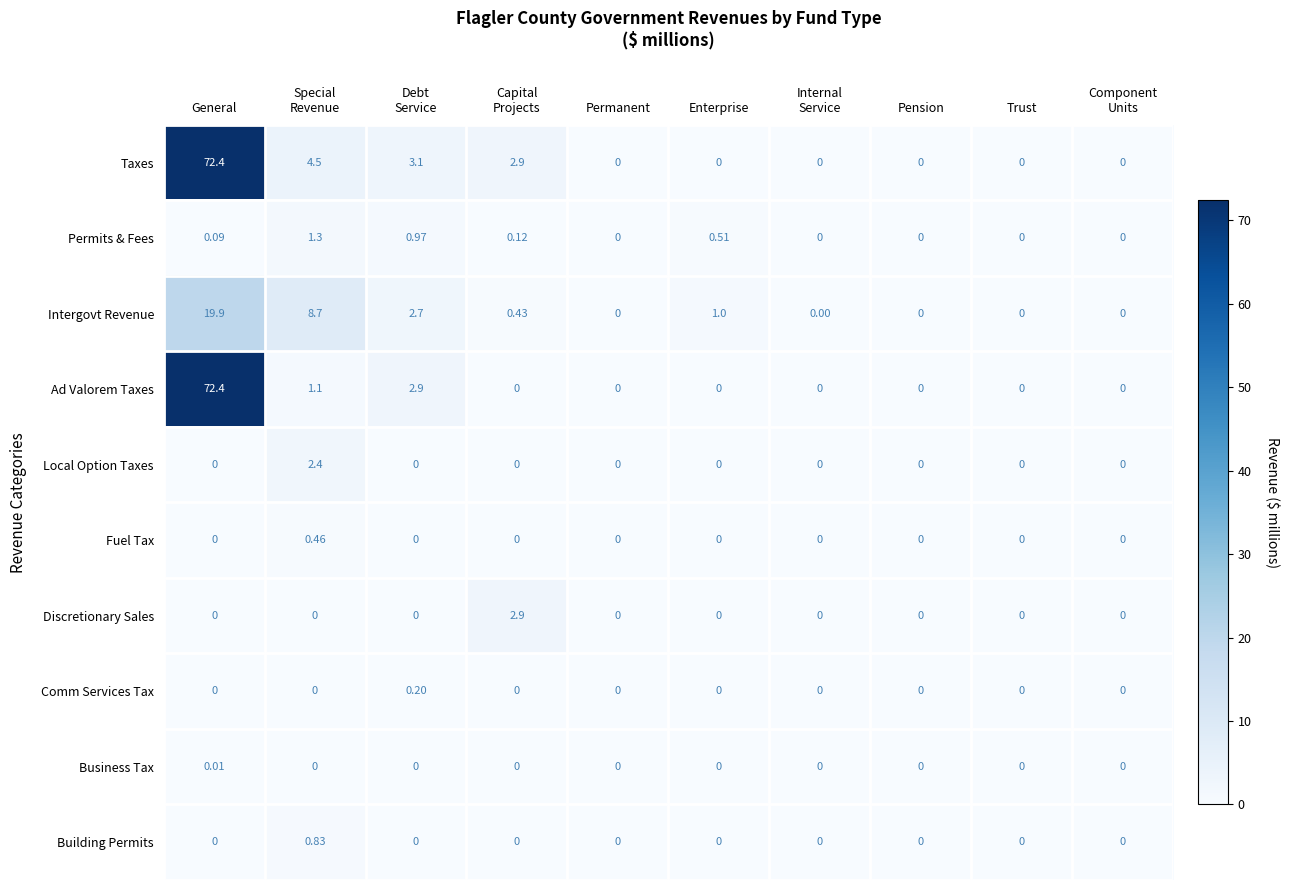

At which category is the sum across all series the highest?

General